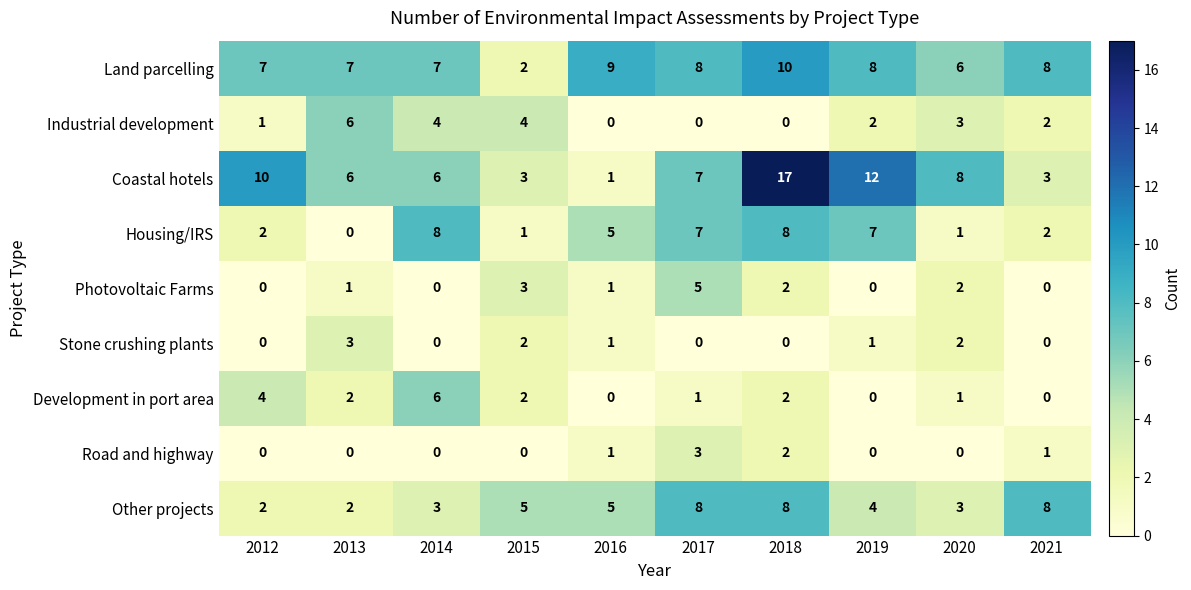

True or false: Industrial development has a value of 4 at 2014.

True